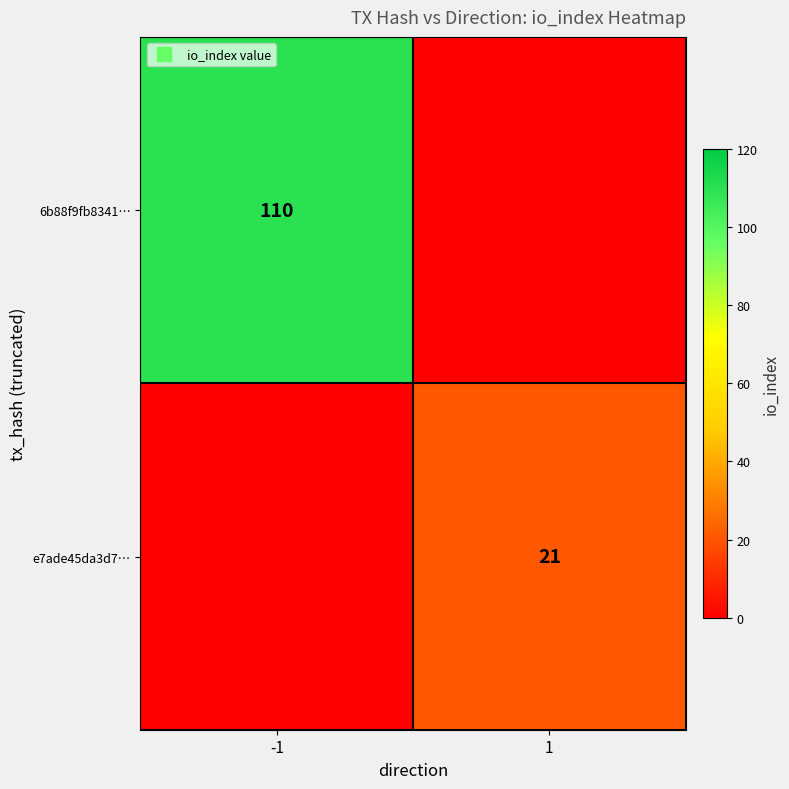

Count the e7ade45da3d7… values in the range 0 to 21.

2